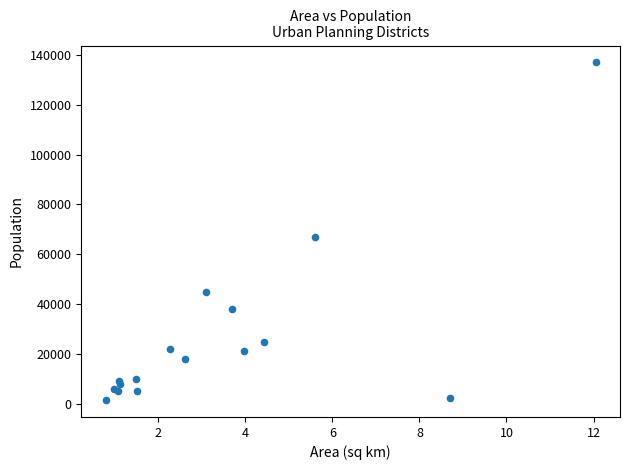

What Y value in the scatter plot is closest to 69250?

67000